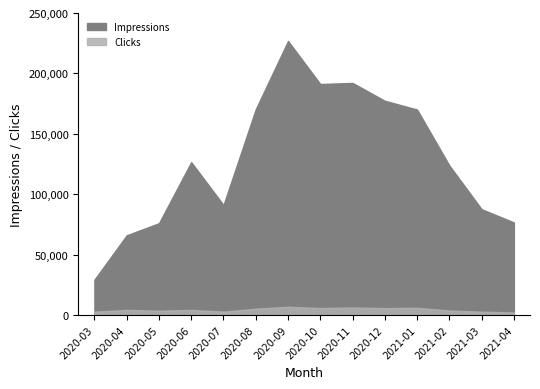

Which label corresponds to the largest value in the chart?

2020-09